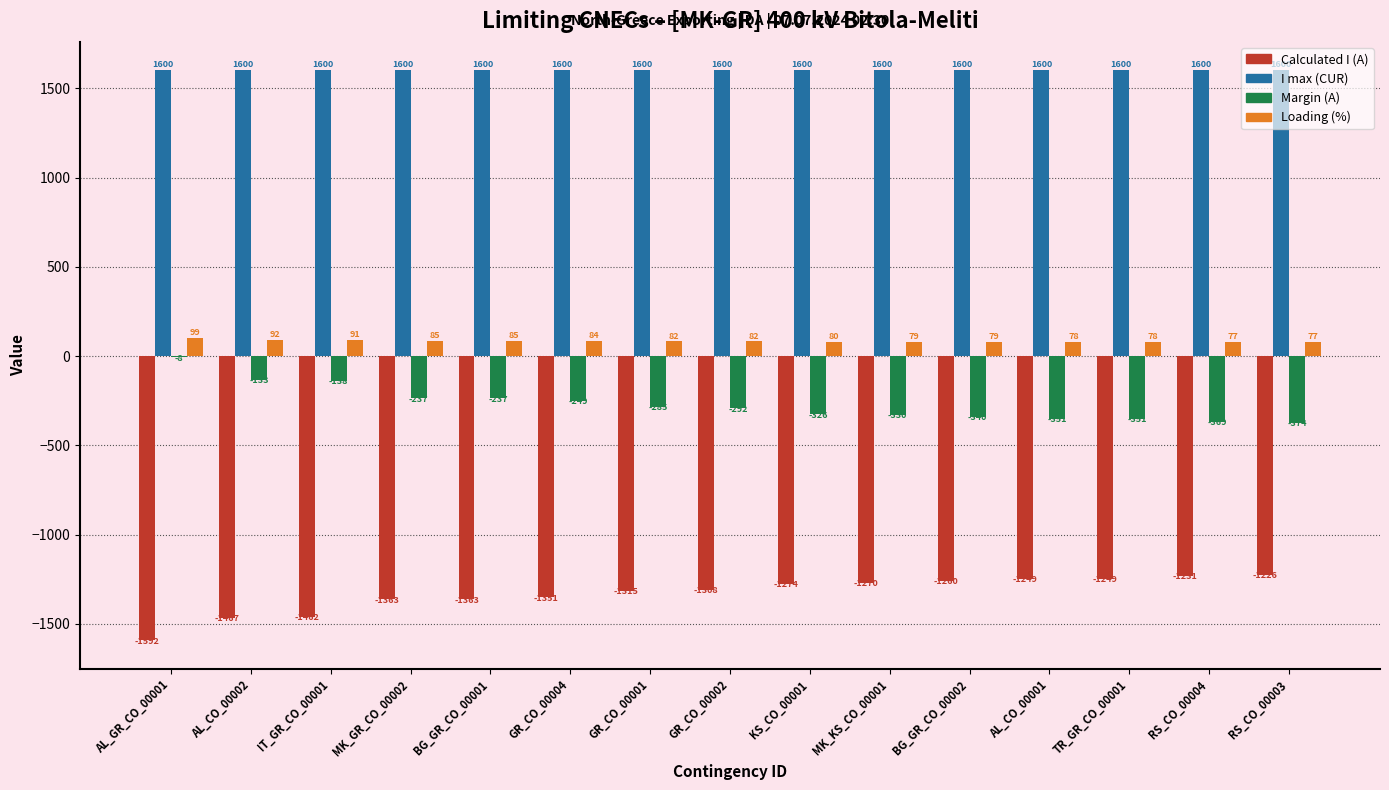

Reading left to right, extract all data points from this chart.

Calculated I (A): -1592	-1467	-1462	-1363	-1363	-1351	-1315	-1308	-1274	-1270	-1260	-1249	-1249	-1231	-1226
I max (CUR): 1600	1600	1600	1600	1600	1600	1600	1600	1600	1600	1600	1600	1600	1600	1600
Margin (A): -8	-133	-138	-237	-237	-249	-285	-292	-326	-330	-340	-351	-351	-369	-374
Loading (%): 99	92	91	85	85	84	82	82	80	79	79	78	78	77	77